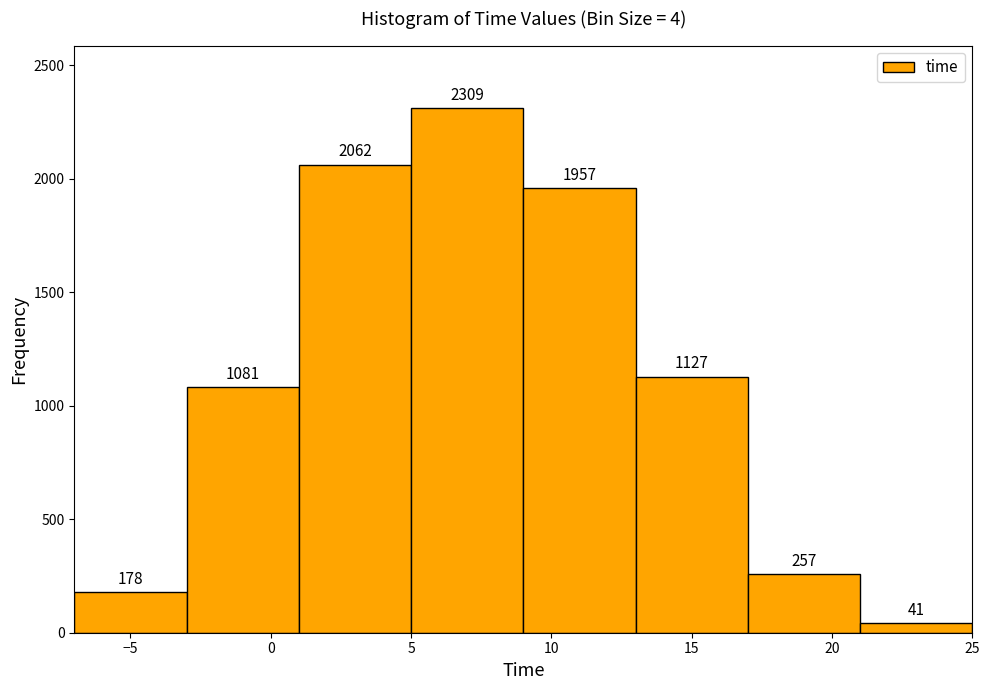

Reading left to right, list every bar in this chart as the range it spans on the x-axis followed by its height.

-7 to -3: 178
-3 to 1: 1081
1 to 5: 2062
5 to 9: 2309
9 to 13: 1957
13 to 17: 1127
17 to 21: 257
21 to 25: 41